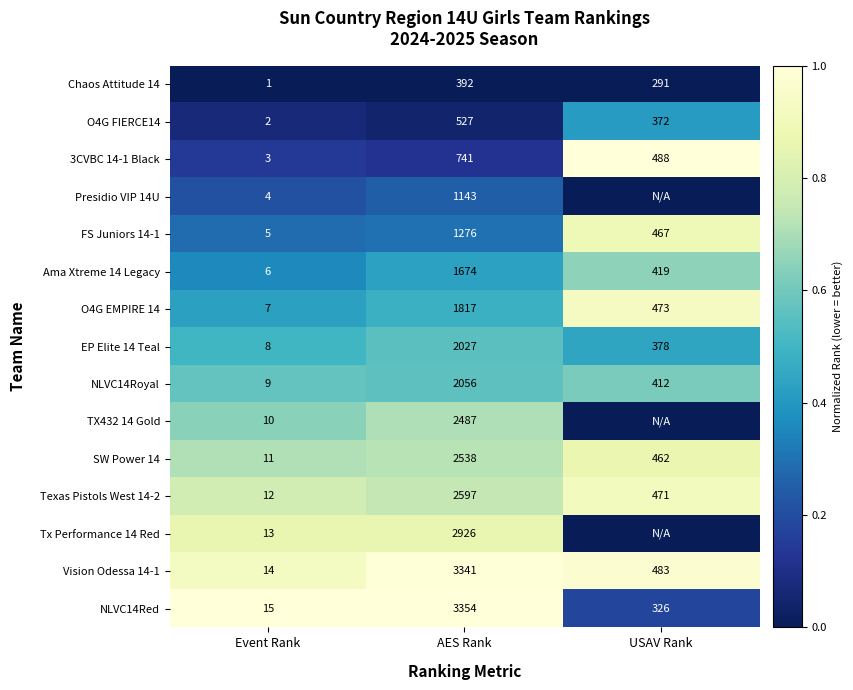

List the labels in order of Texas Pistols West 14-2 value, smallest first.

Event Rank, USAV Rank, AES Rank